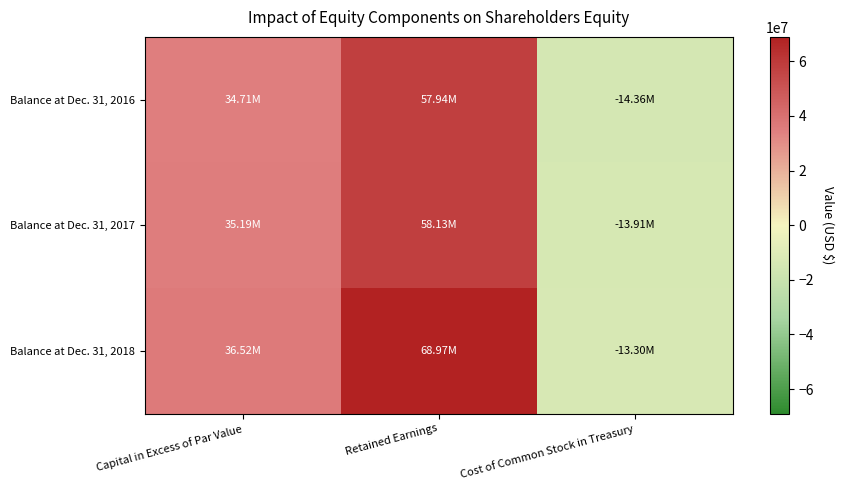

Reading left to right, extract all data points from this chart.

Balance at Dec. 31, 2016: Capital in Excess of Par Value=34714206	Retained Earnings=57936533	Cost of Common Stock in Treasury=-14358184
Balance at Dec. 31, 2017: Capital in Excess of Par Value=35193152	Retained Earnings=58129382	Cost of Common Stock in Treasury=-13911244
Balance at Dec. 31, 2018: Capital in Excess of Par Value=36520840	Retained Earnings=68965410	Cost of Common Stock in Treasury=-13302164